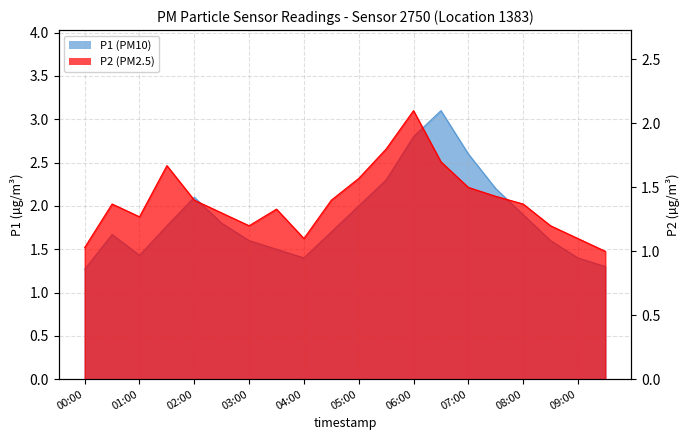

What is the label of the 5th point from the left?

02:00